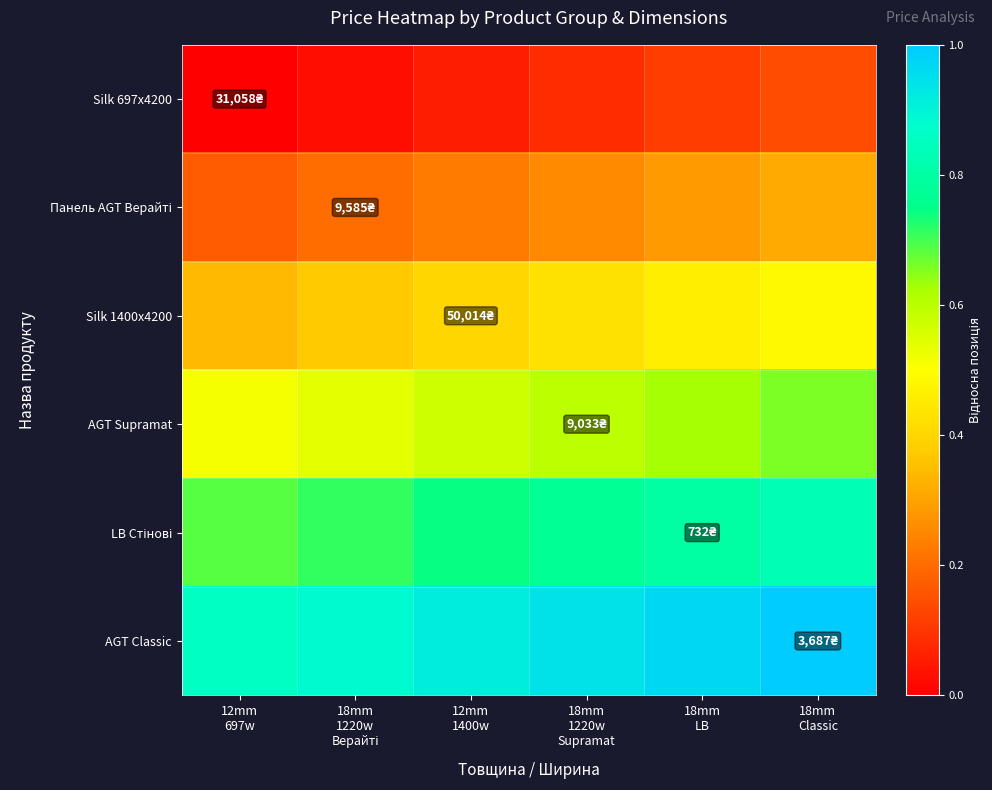

What is the average value of the Silk 1400x4200 series?

0.4